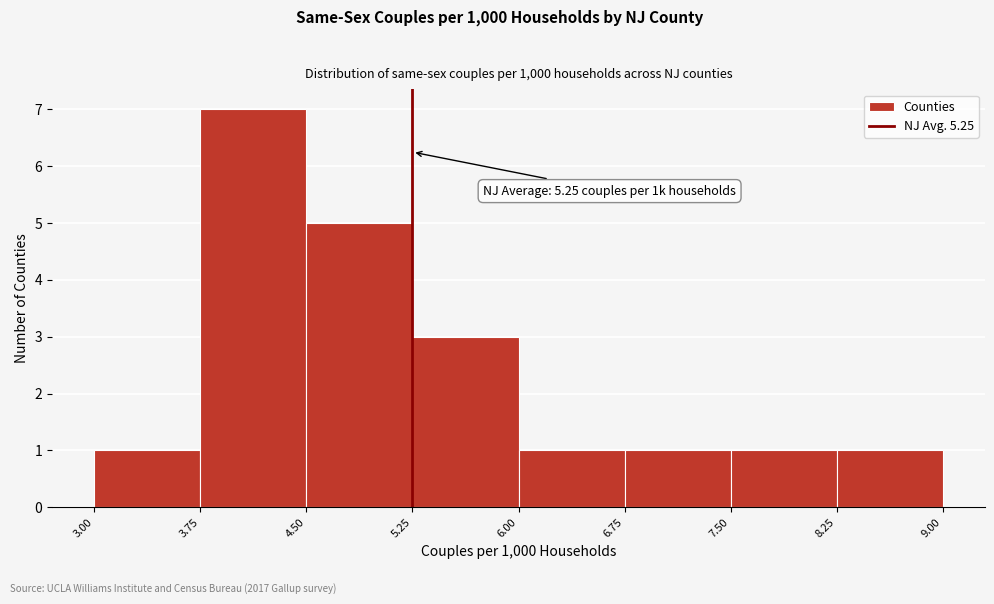

Over which range of the x-axis is the bar tallest?

3.75 to 4.50